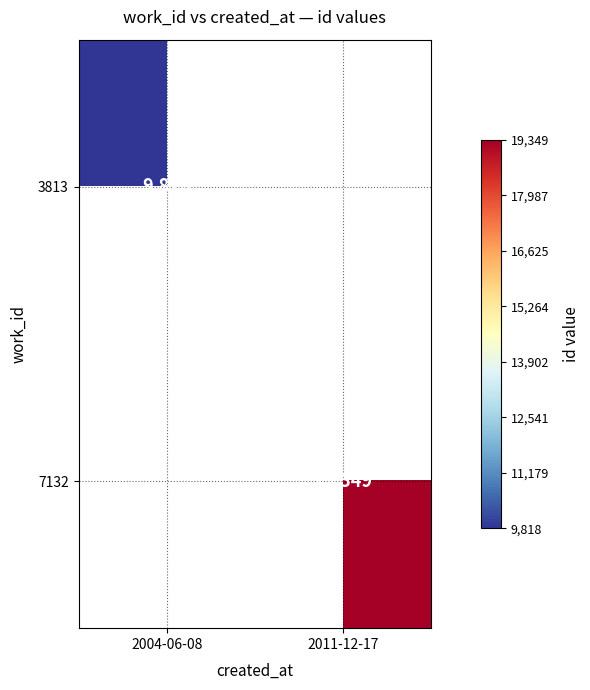

Is it true that 3813 equals 9818 at 2004-06-08?

True